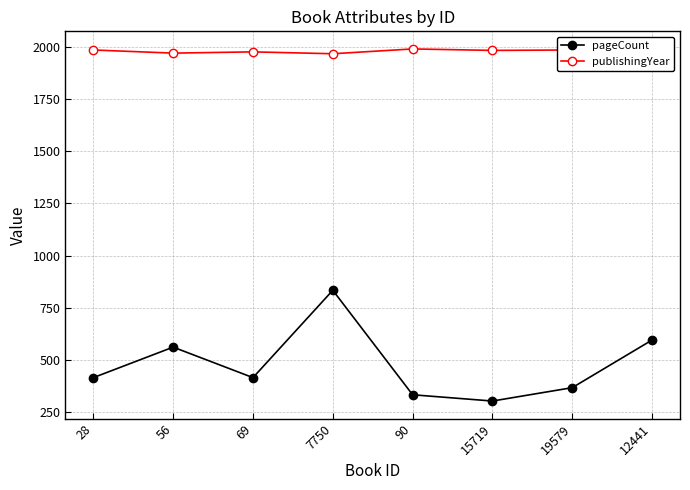

What is the highest value of the publishingYear series?

1989